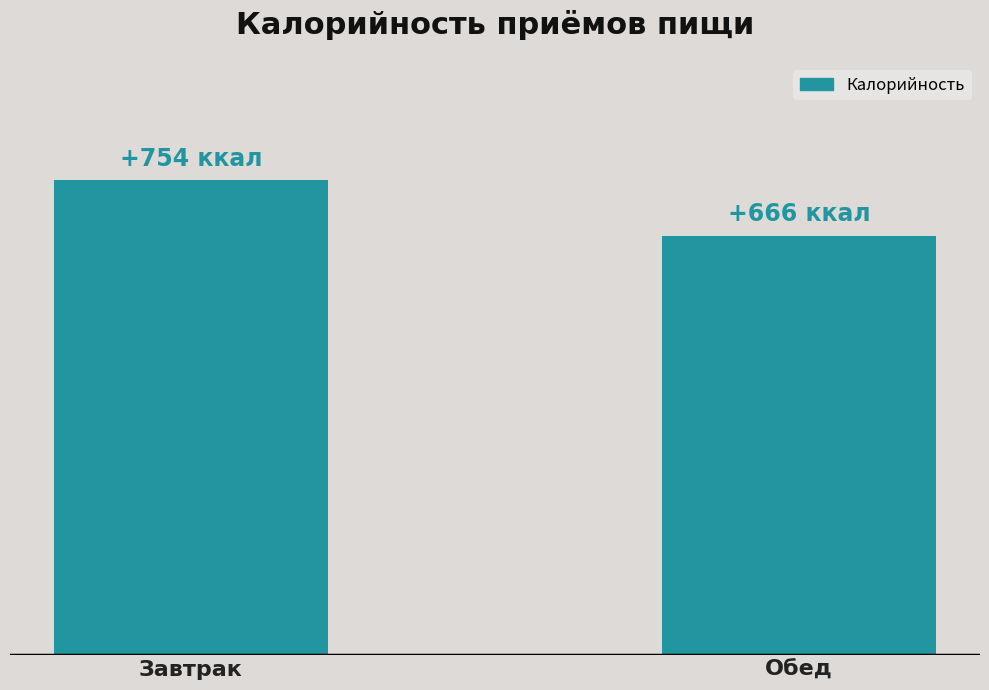

Where is the data nearest to the value 709?

Обед